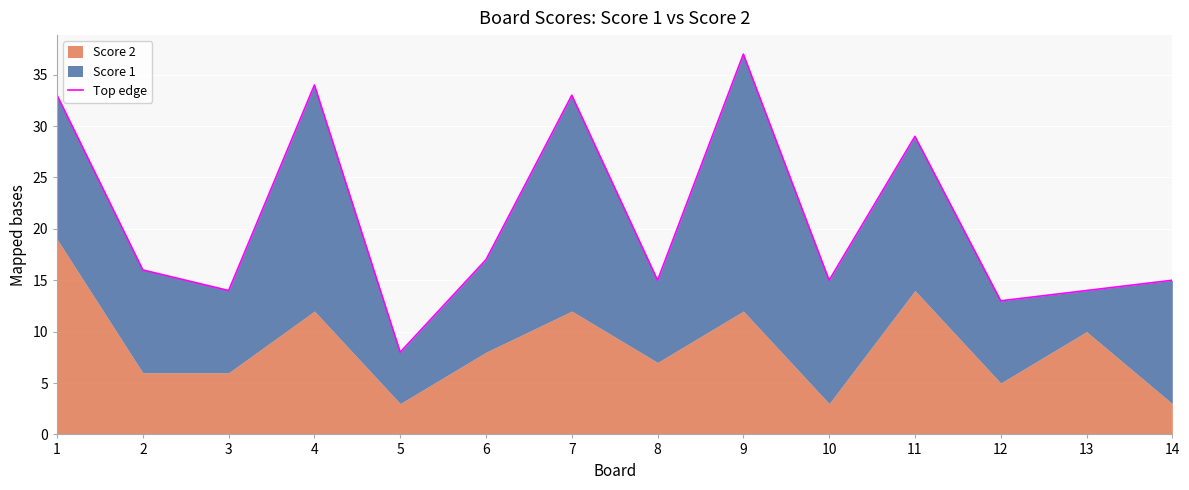

What is the change in value from 2 to 7?

+17